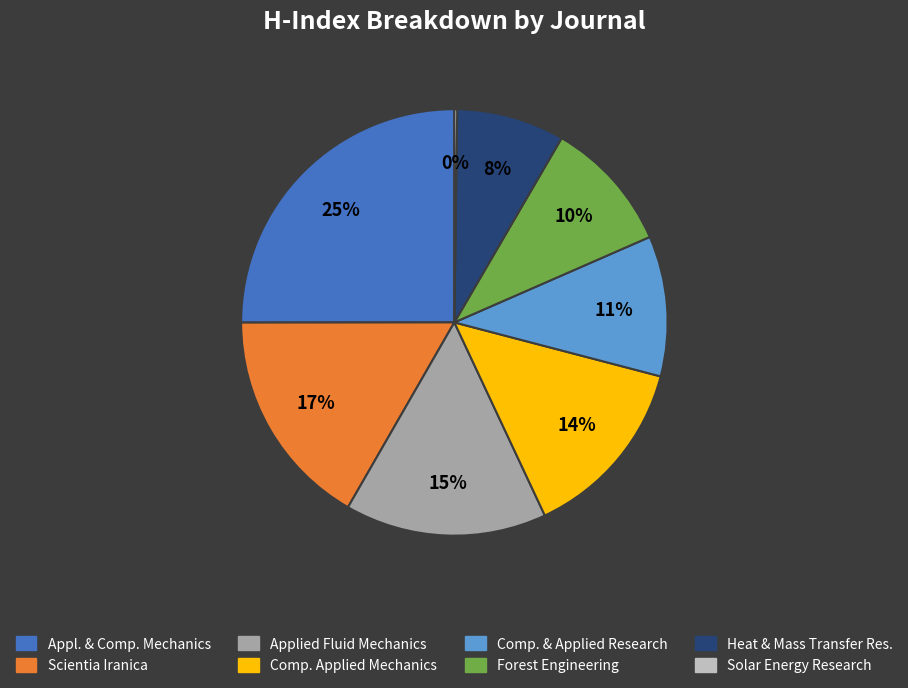

Is there any slice that represents more than half of the pie?

No